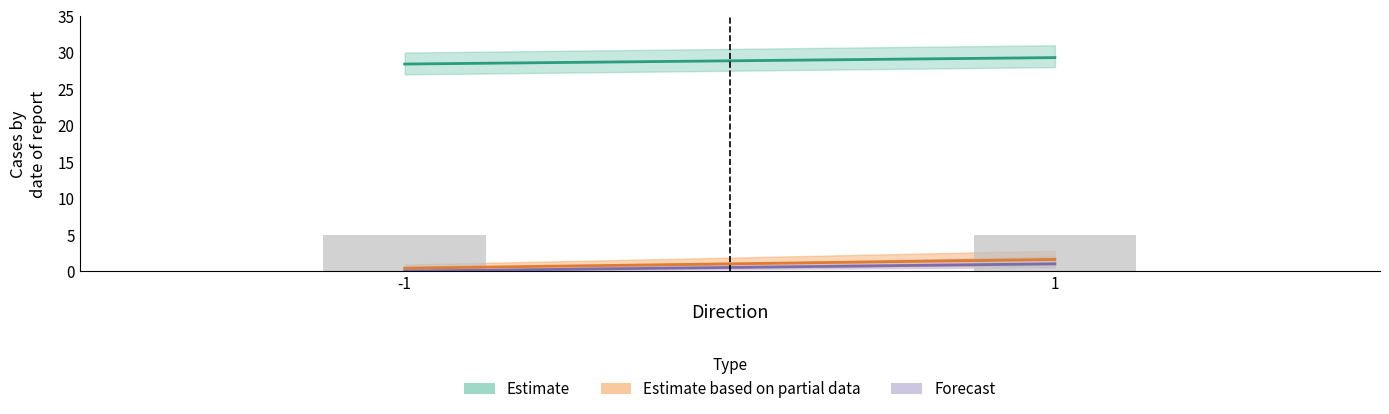

What is the lowest value of the Estimate based on partial data series?

0.4